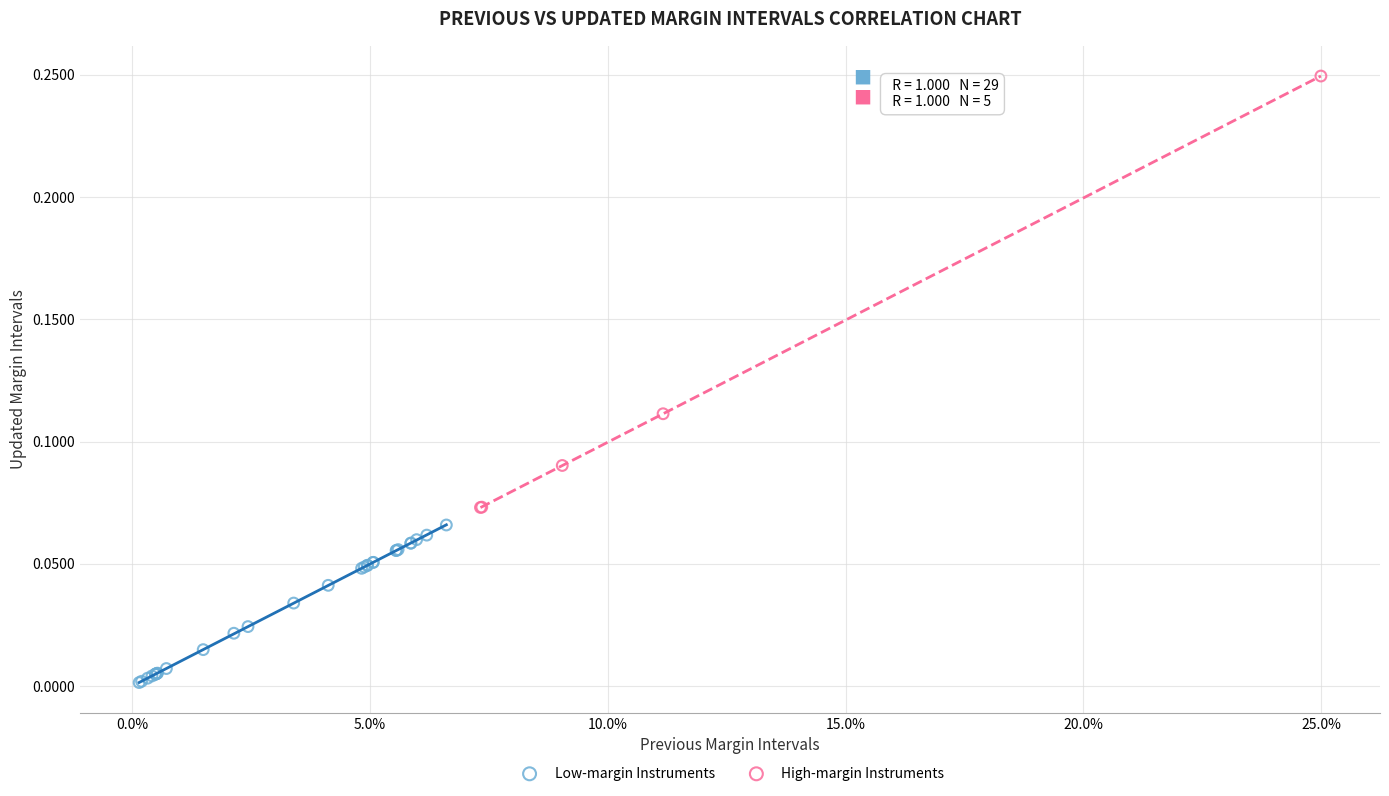

Which series contains the lowest Y value?

Low-margin Instruments